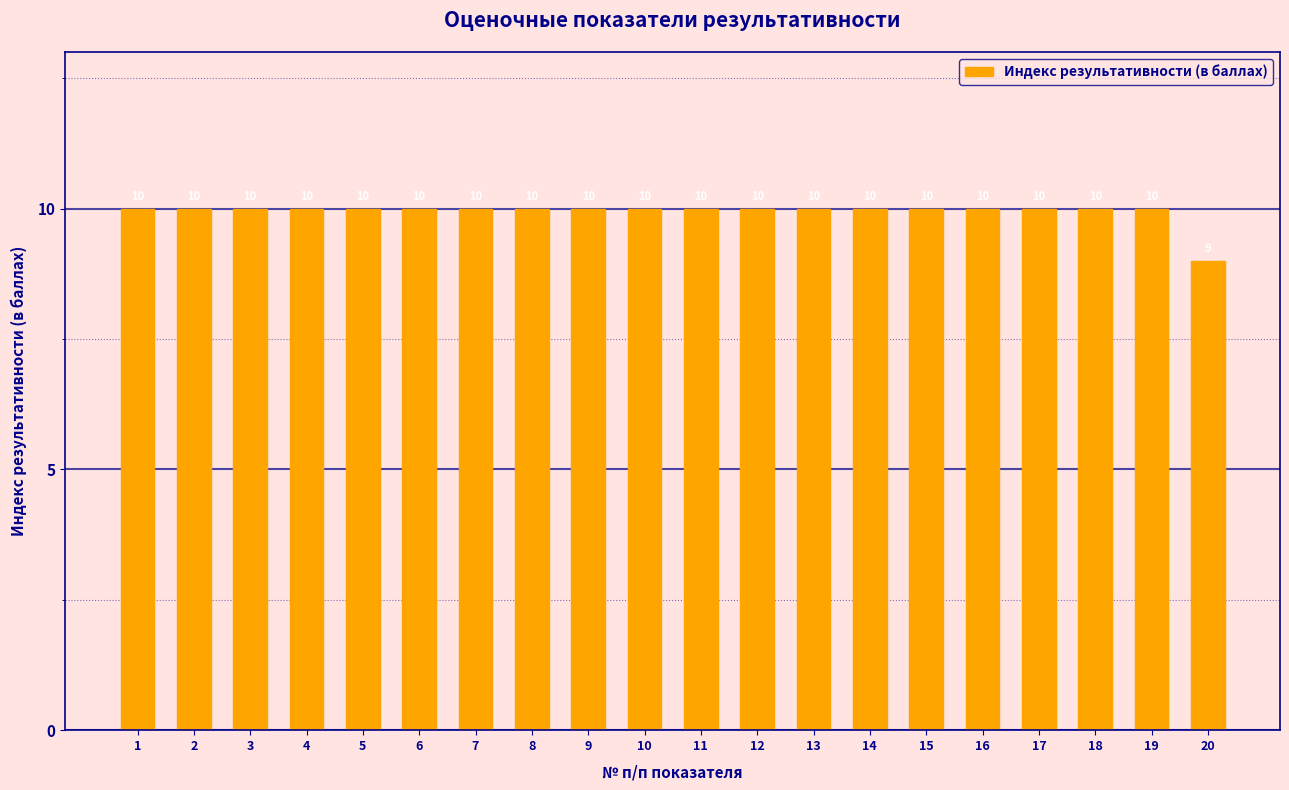

Which label corresponds to the smallest value in the chart?

20